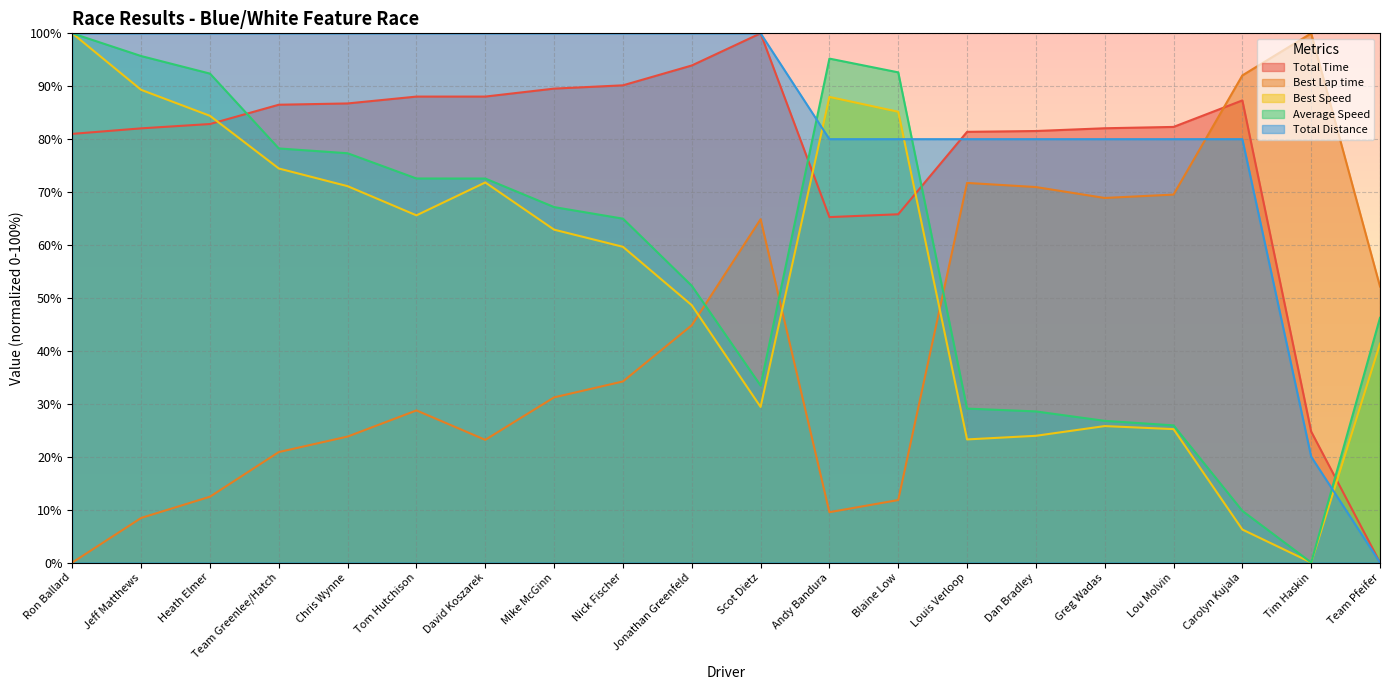

How many intersections are there between Average Speed and Total Distance?

3